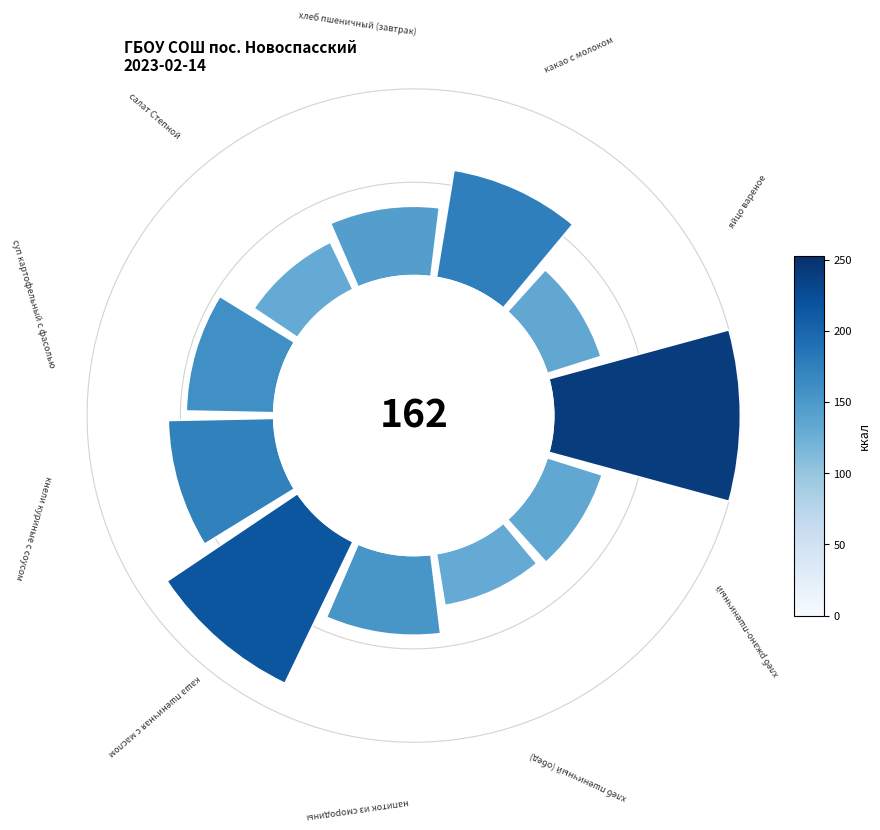

To the nearest percent, what is the difference between the largest and smallest slice percentages?

13%